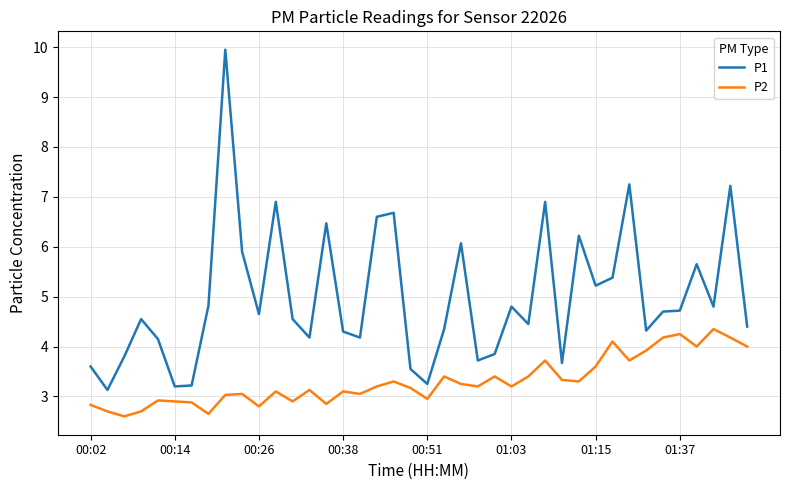

What is the lowest value of the P1 series?

3.1